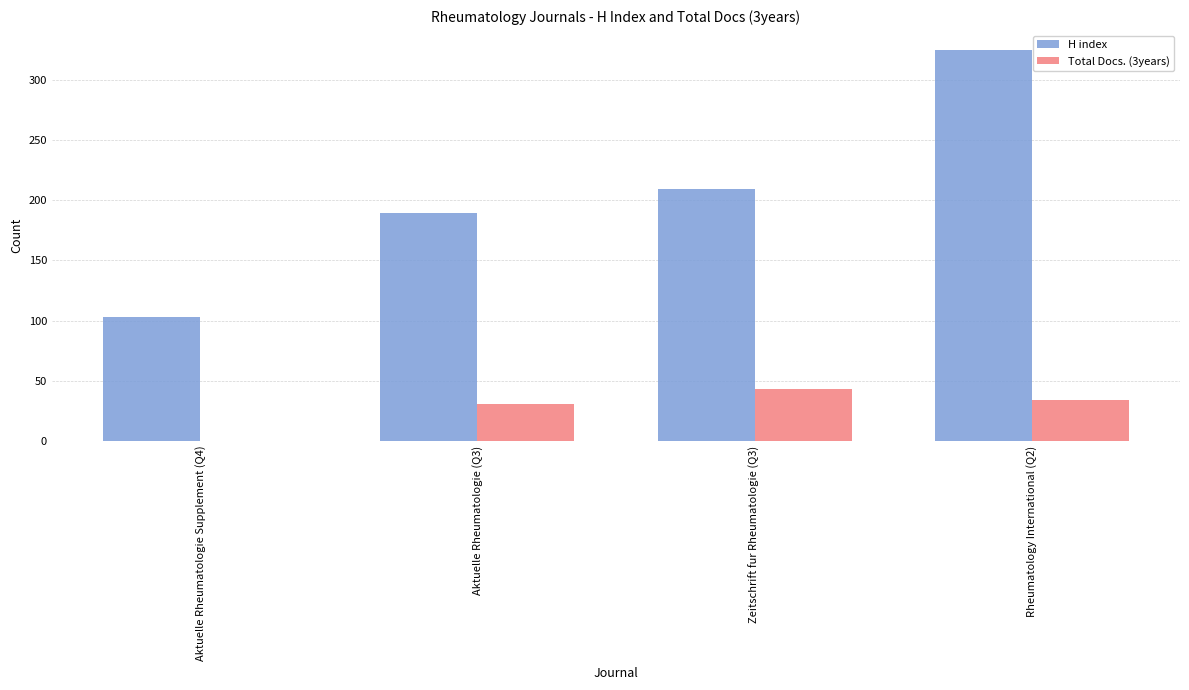

Reading right to left, list all the values displayed in this chart.

H index: Rheumatology International (Q2)=325	Zeitschrift fur Rheumatologie (Q3)=209	Aktuelle Rheumatologie (Q3)=189	Aktuelle Rheumatologie Supplement (Q4)=103
Total Docs. (3years): Rheumatology International (Q2)=34	Zeitschrift fur Rheumatologie (Q3)=43	Aktuelle Rheumatologie (Q3)=31	Aktuelle Rheumatologie Supplement (Q4)=0